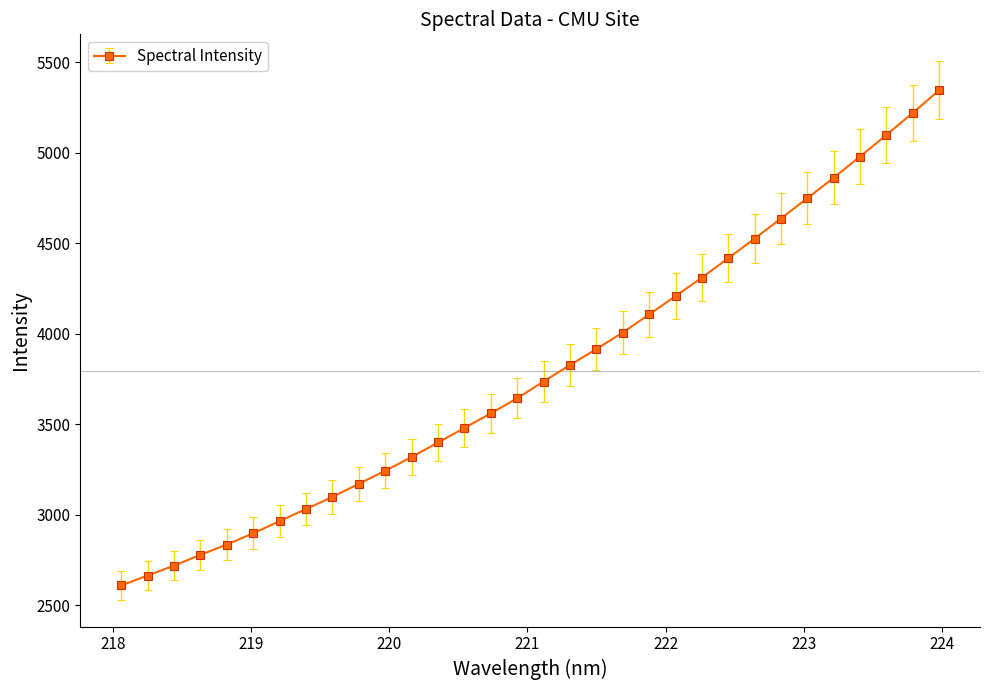

What is the value of the 7th point from the left?

2963.9